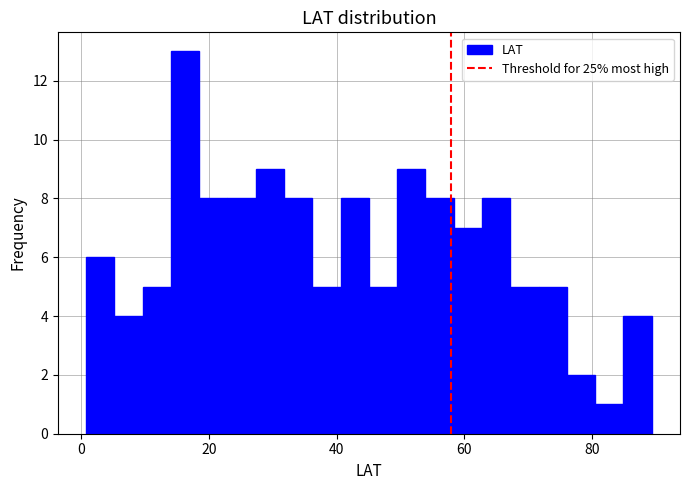

Read against the x-axis, roughly where is the centre of the tallest bar?

16